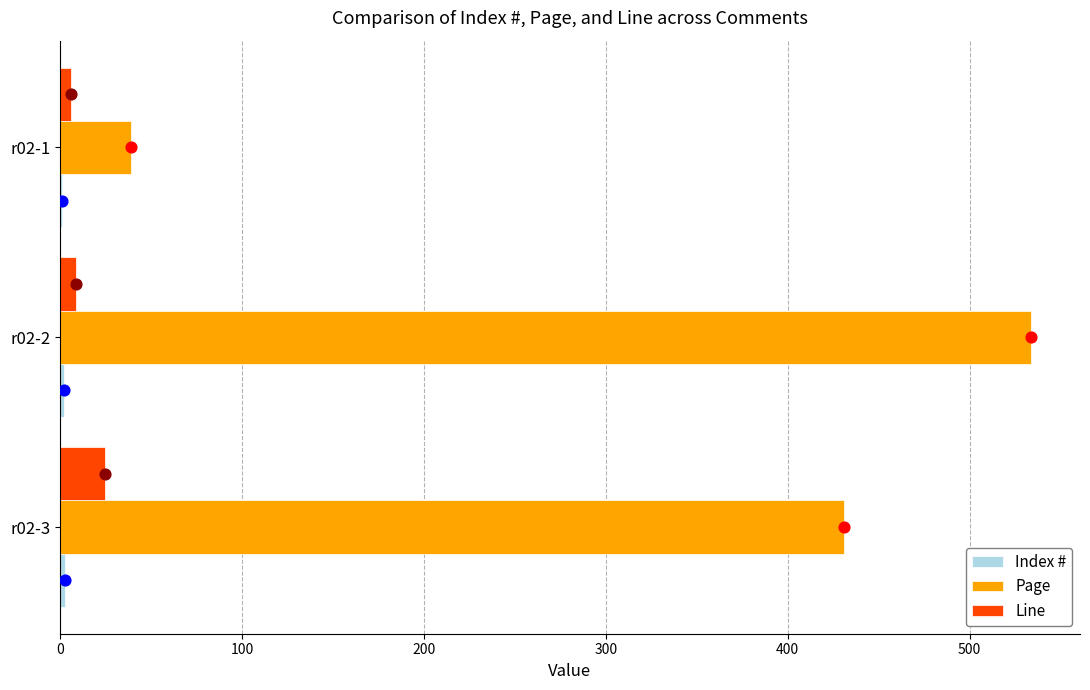

Is the value of Page at r02-1 greater than the value of Line at r02-2?

Yes